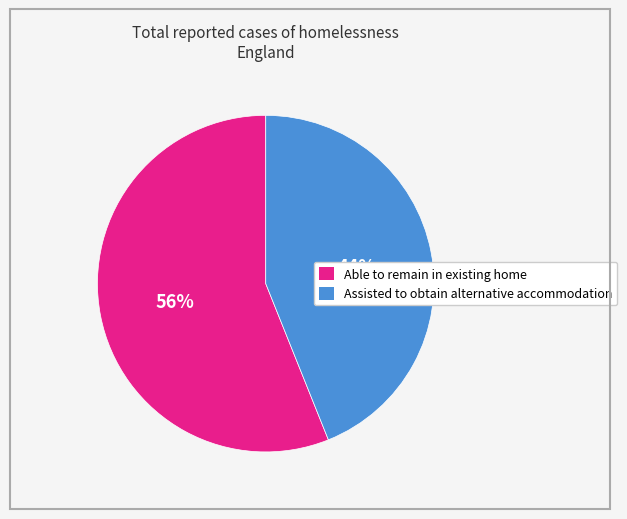

What is the ratio of the value at Assisted to obtain alternative accommodation to the value at Able to remain in existing home?

0.8